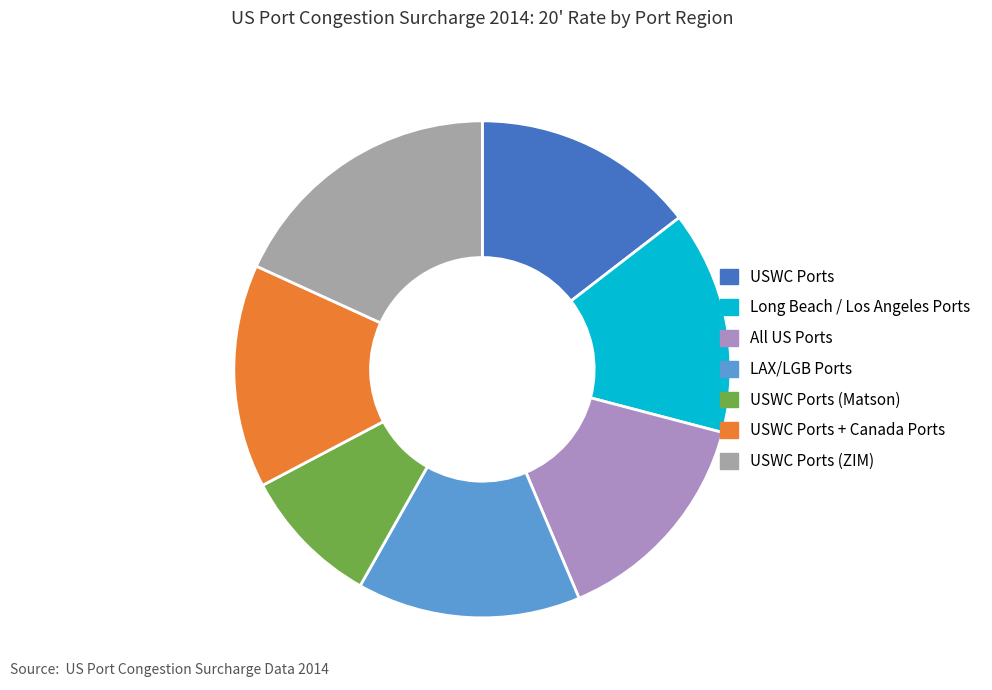

Does USWC Ports (Matson) represent more than half of the total?

No